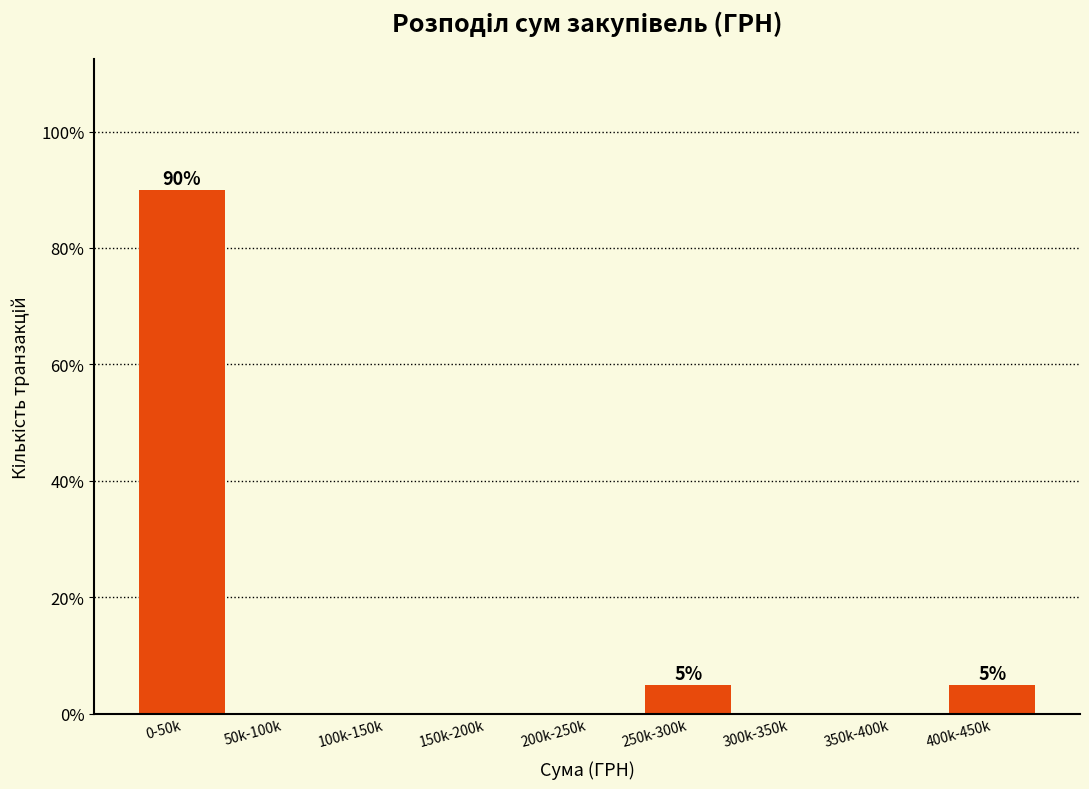

Reading left to right, list all the values displayed in this chart.

0-50k=90	50k-100k=0	100k-150k=0	150k-200k=0	200k-250k=0	250k-300k=5	300k-350k=0	350k-400k=0	400k-450k=5